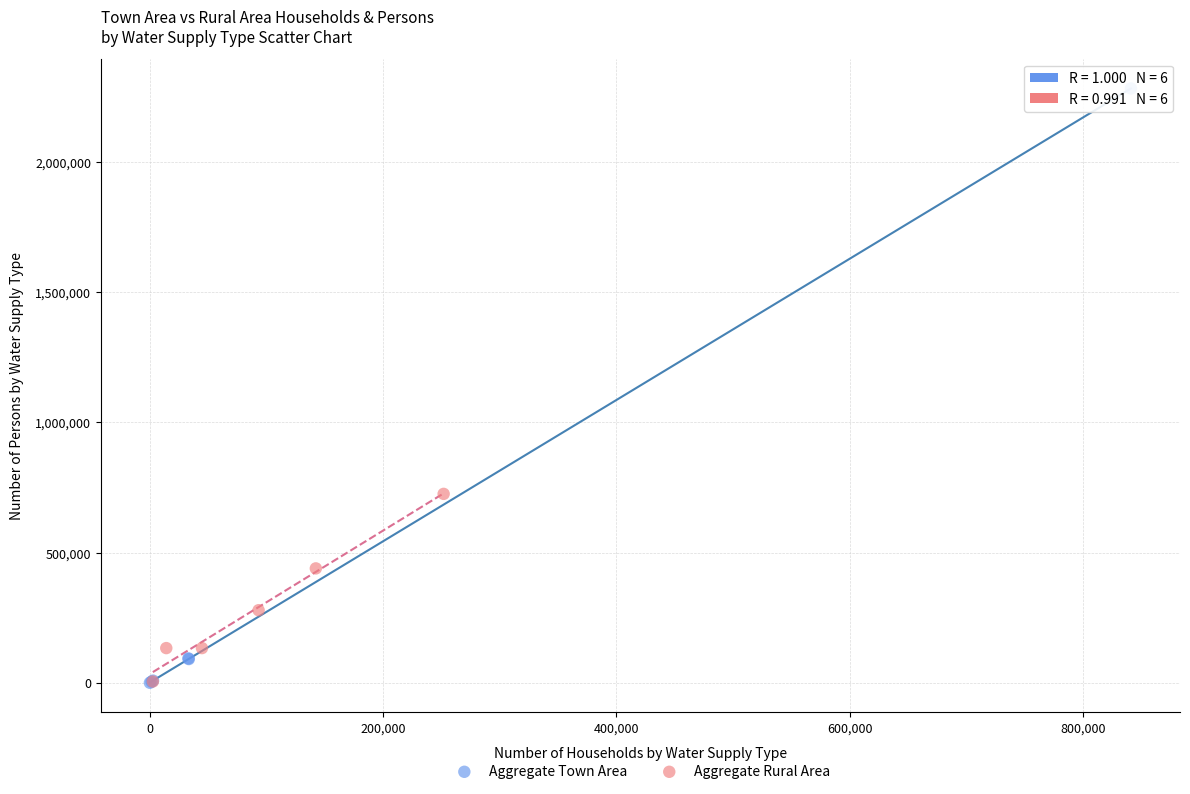

Which series contains the highest Y value?

Aggregate Town Area